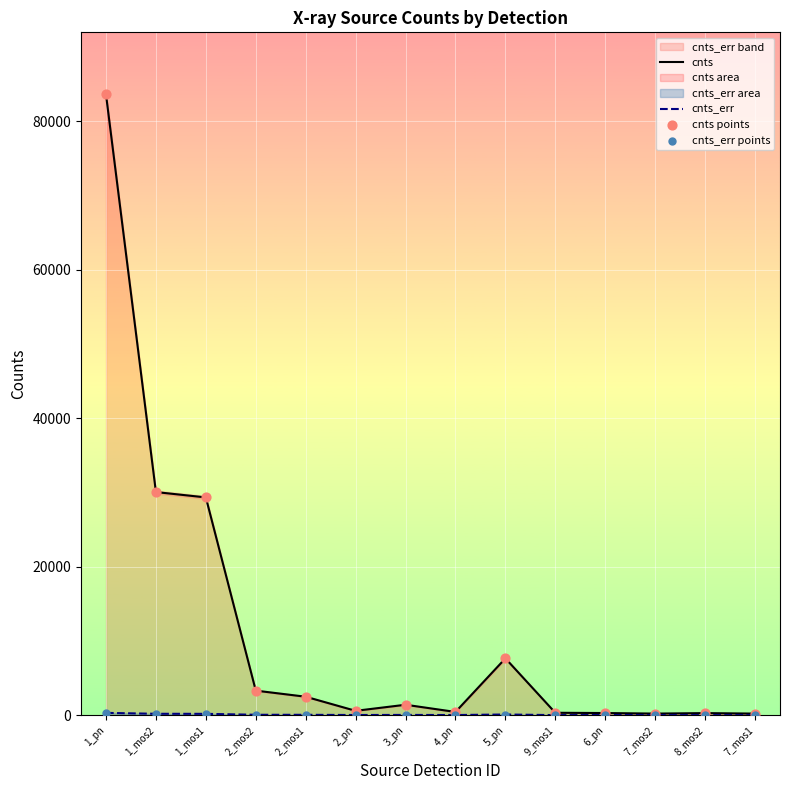

At which category is the sum across all series the highest?

1_pn